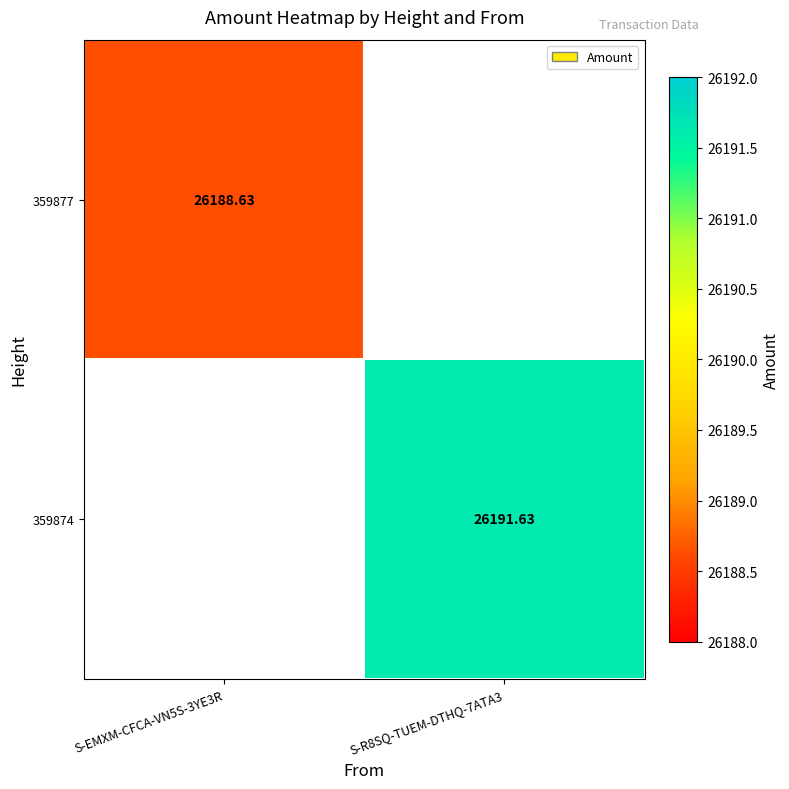

Rank the series by their average value, from lowest to highest.

359877, 359874